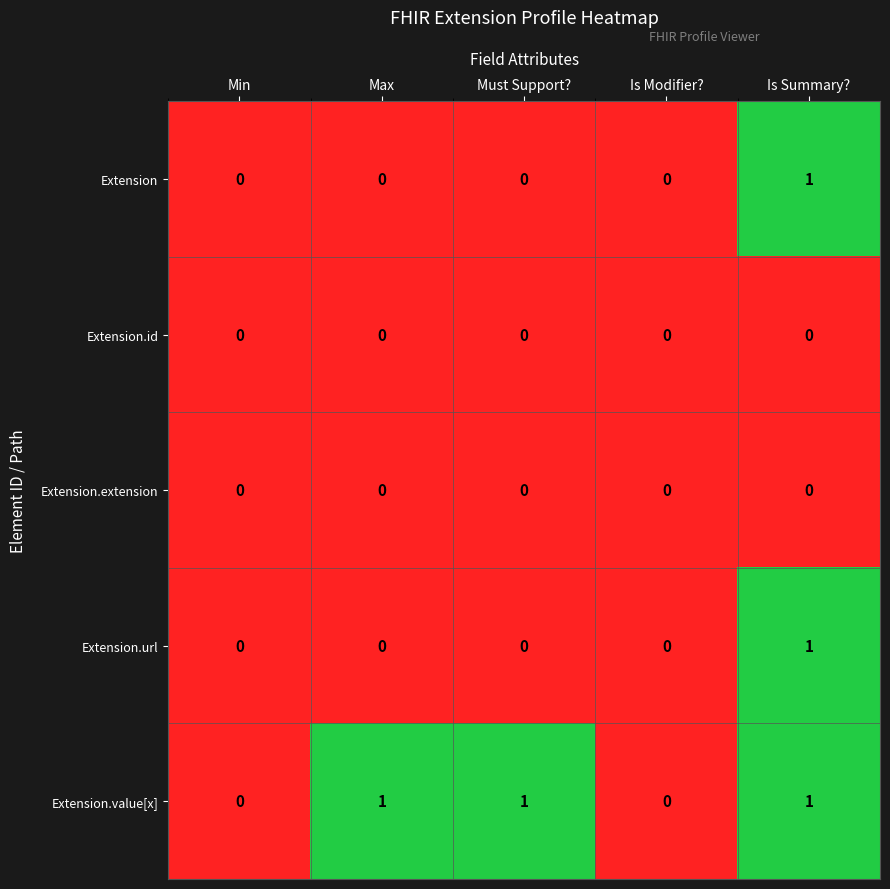

Which series changed the most between Must Support? and Is Modifier??

Extension.value[x]